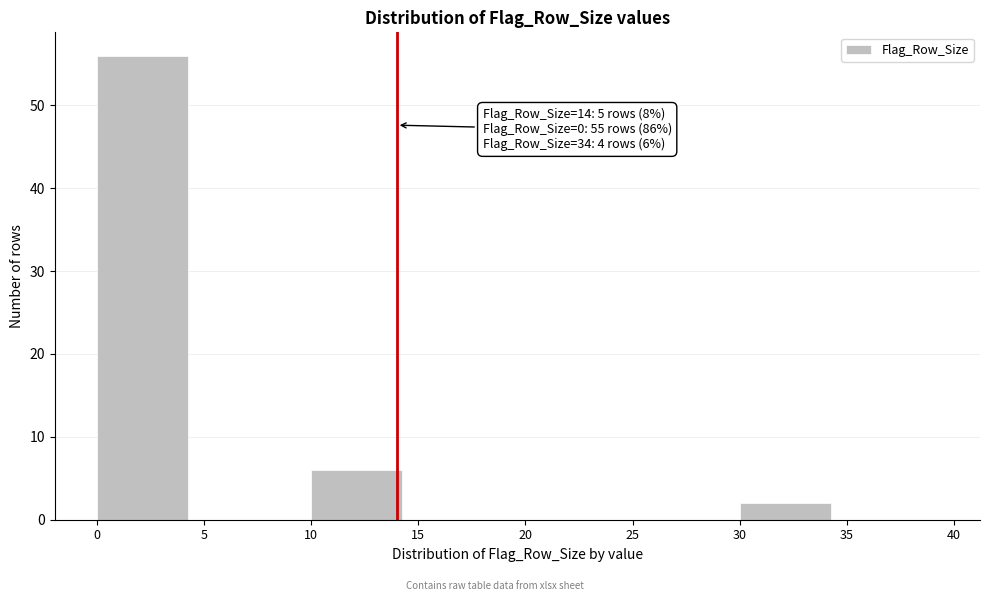

Which range on the x-axis has the tallest bar?

0 to 5